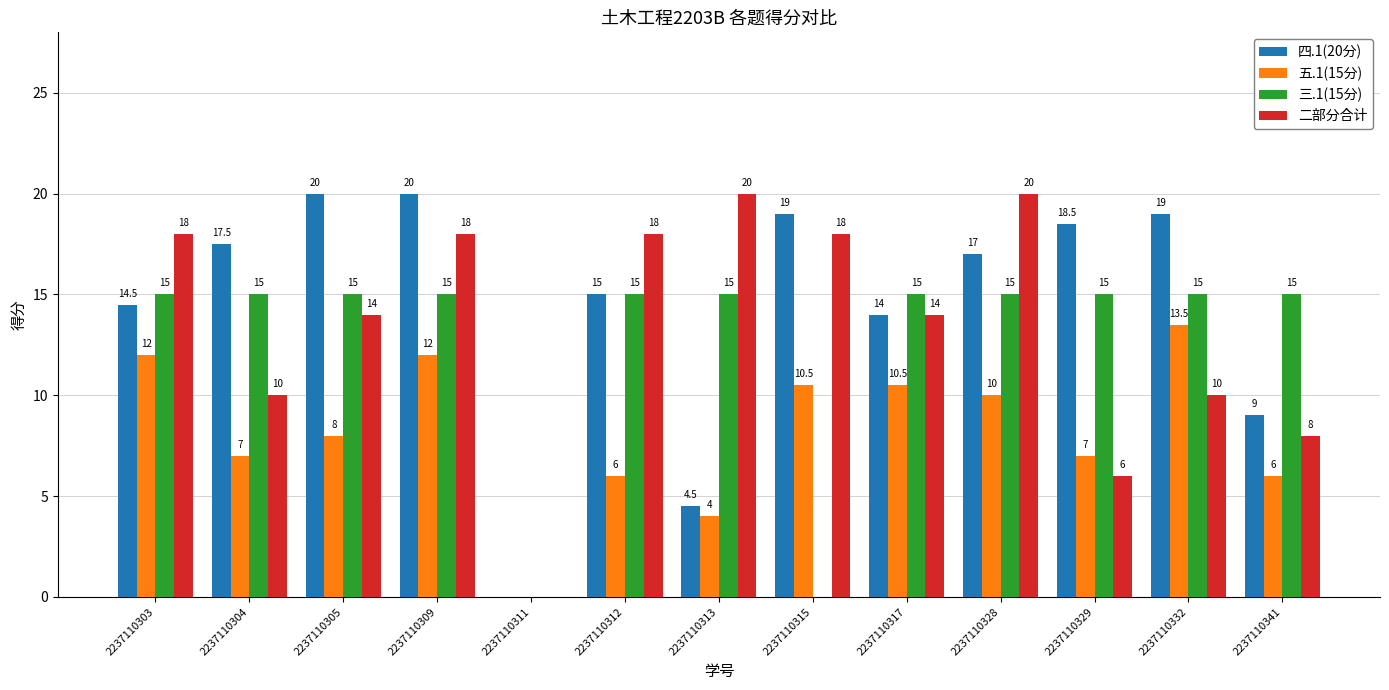

What is the sum of the 三.1(15分) values at 2237110332 and 2237110328?

30.0